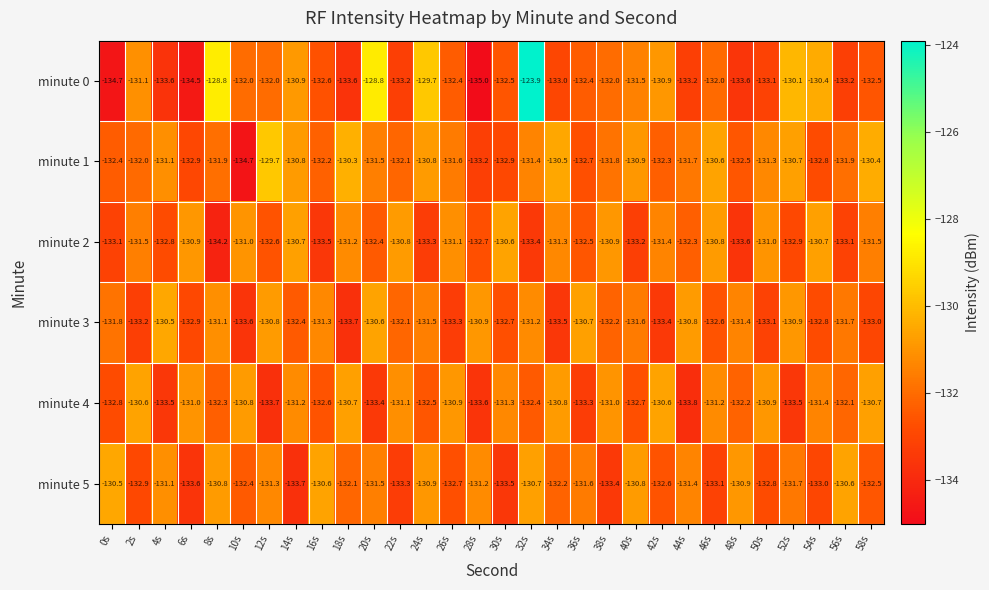

At which category is the sum across all series the highest?

32s